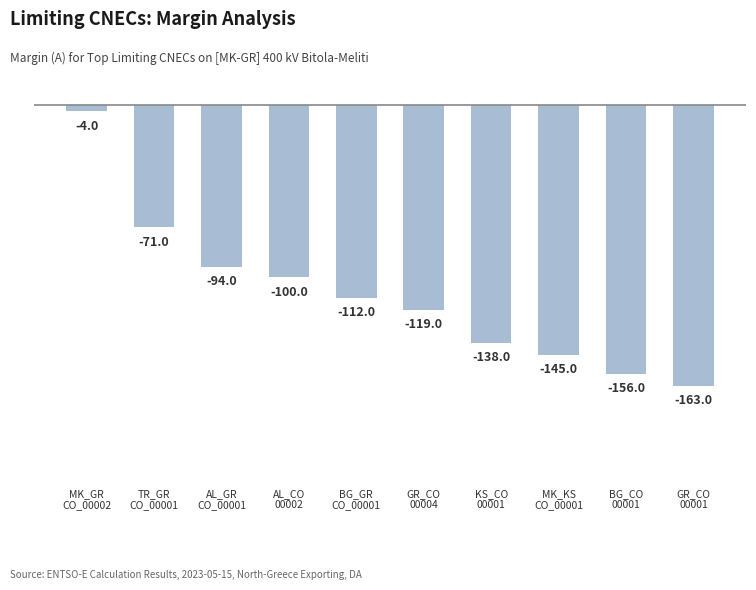

What is the label of the 3rd bar from the left?

AL_GR
CO_00001